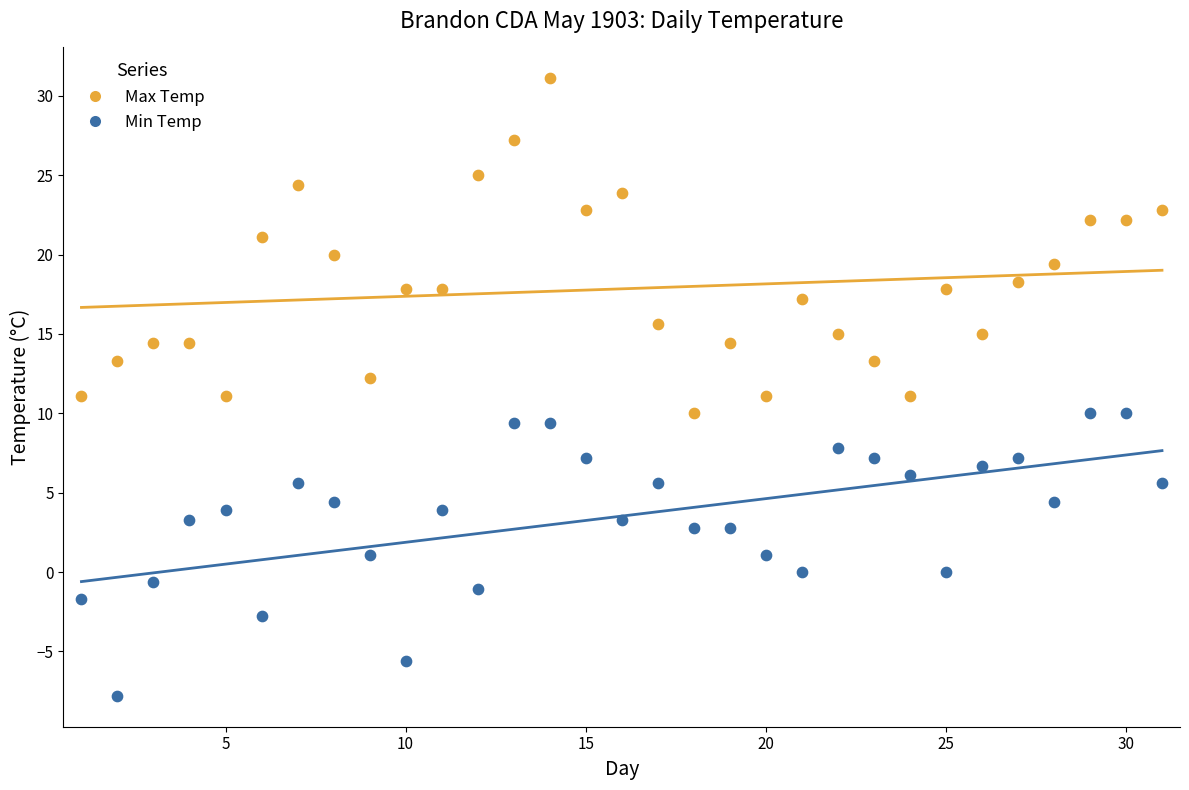

Which series has the largest Y range (max minus min)?

Max Temp